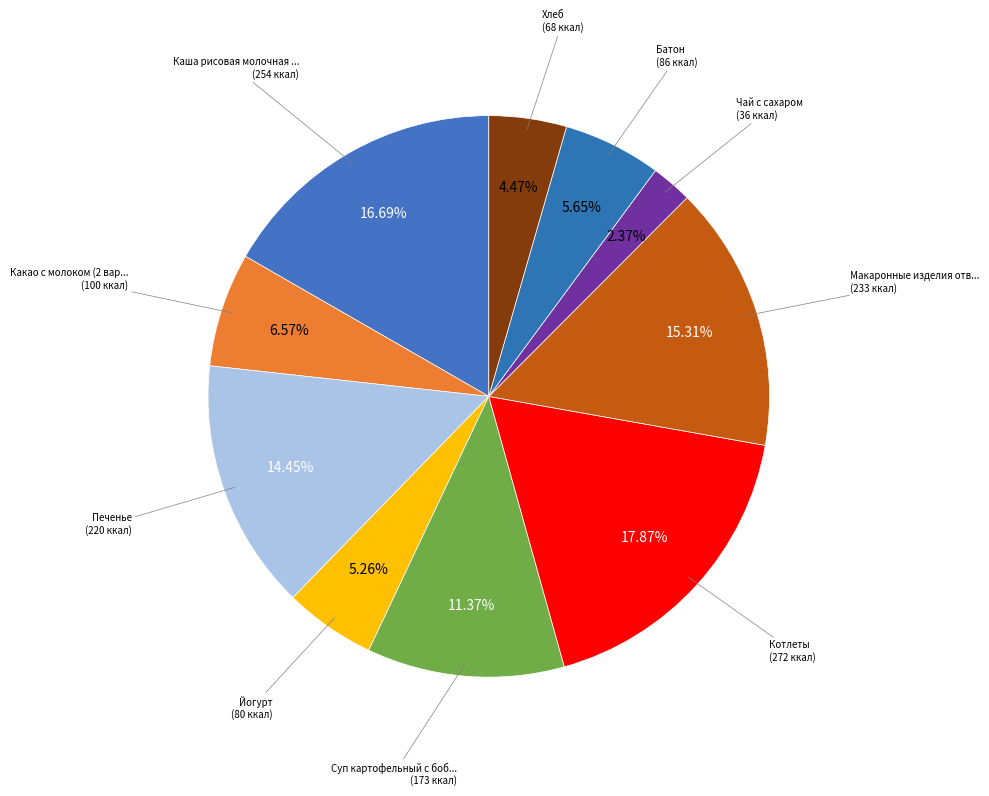

How many slices are in this pie chart?

10